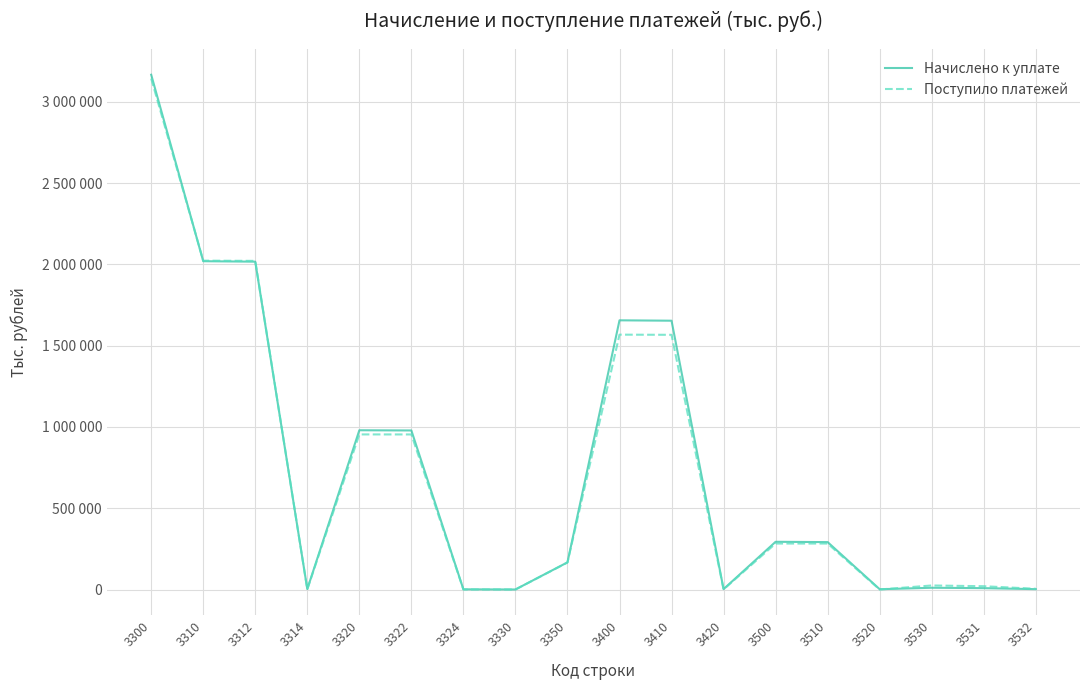

At how many categories does at least one series exceed 301056?

7